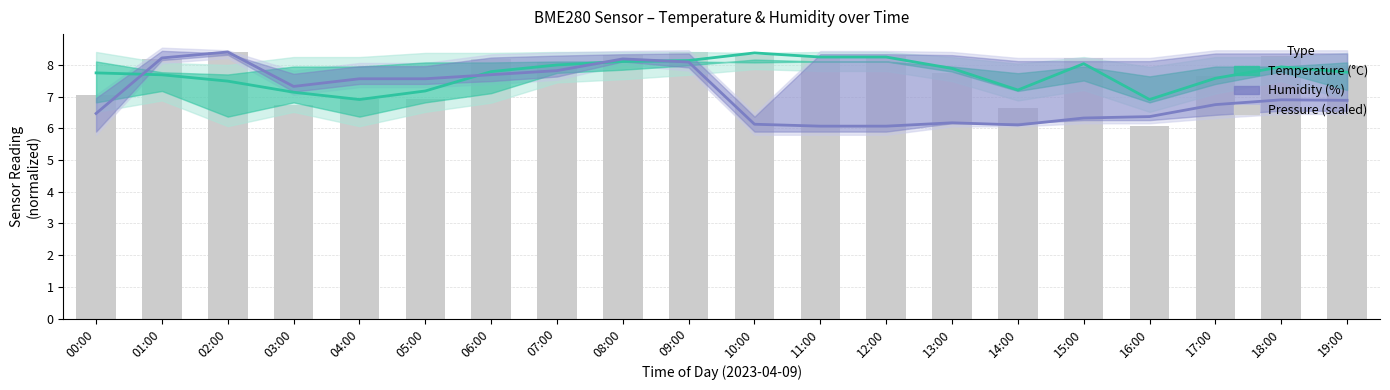

What is the smallest value displayed?

6.1